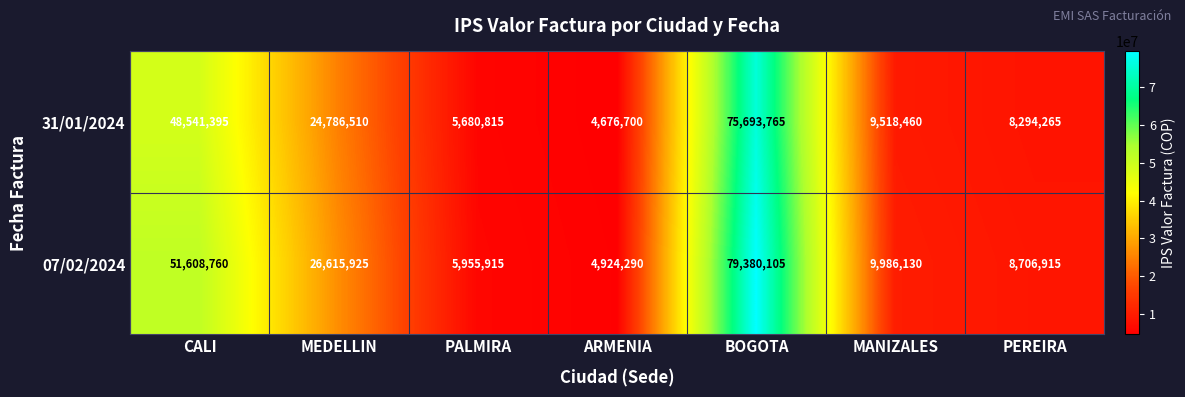

True or false: 07/02/2024 has a value of 13811390 at CALI.

False